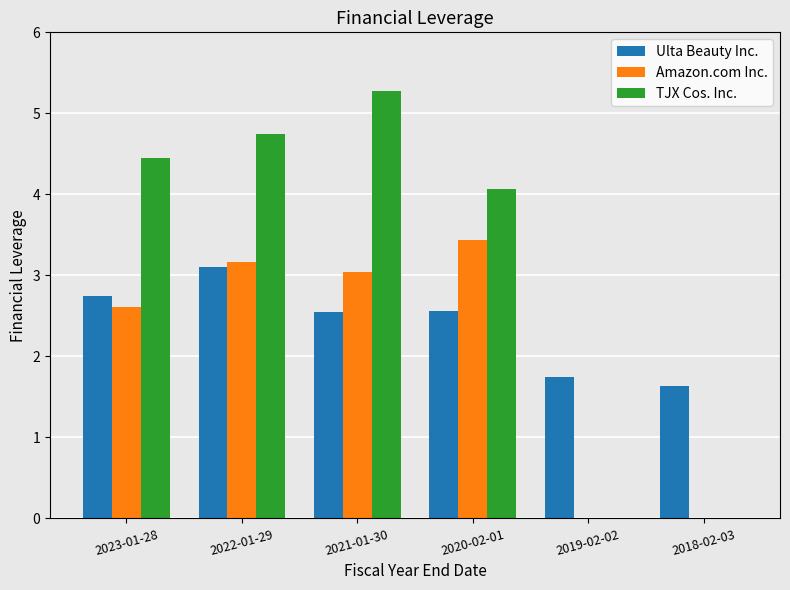

How many groups of bars are there?

6